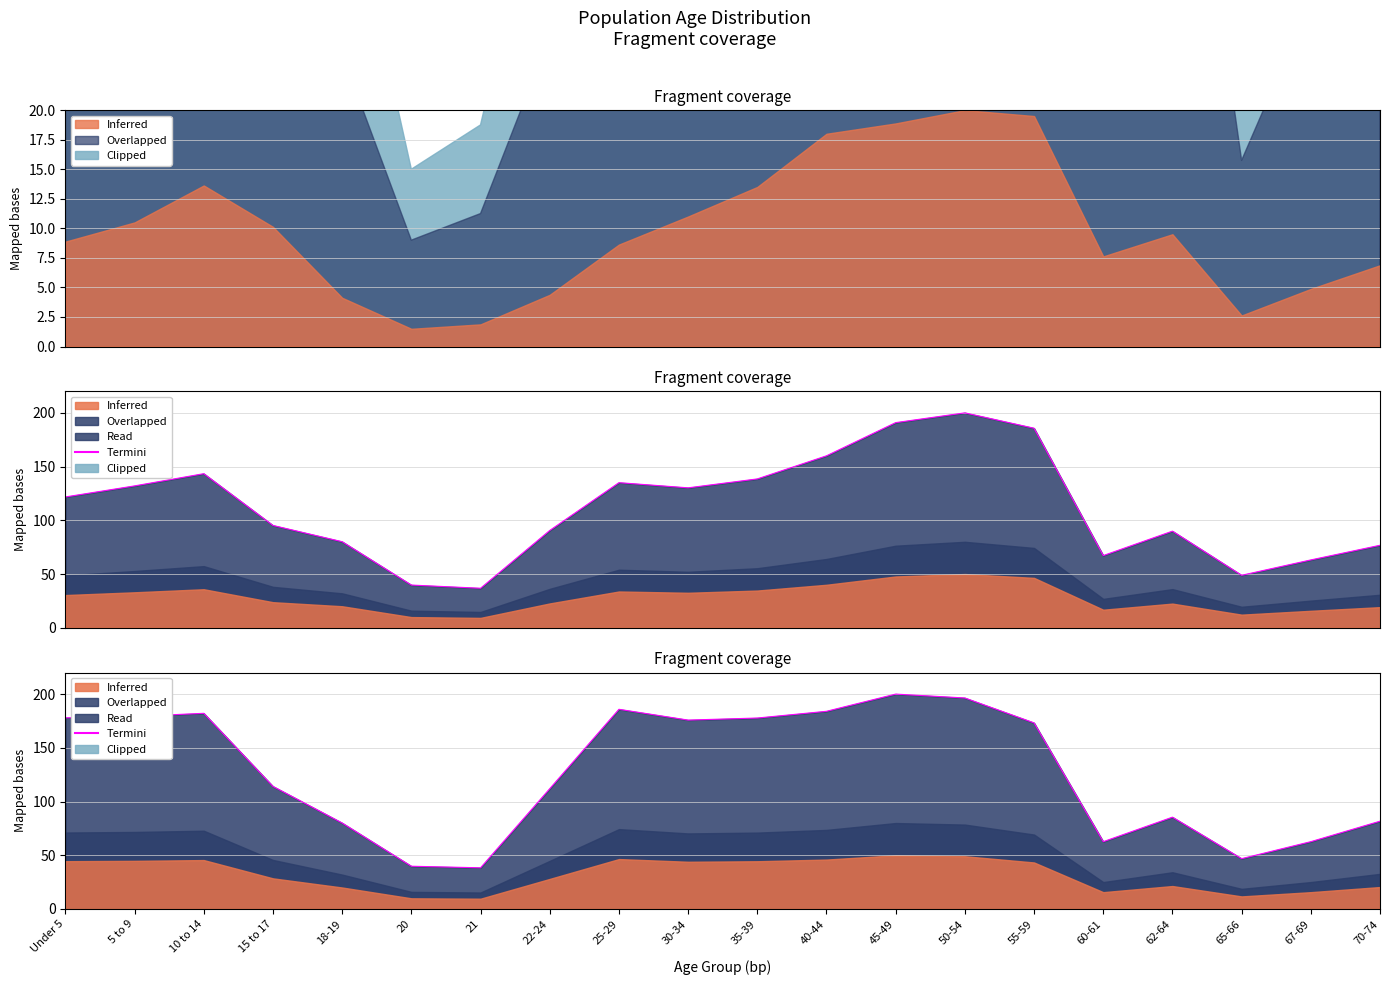

At which category does the chart reach its minimum across all series?

21